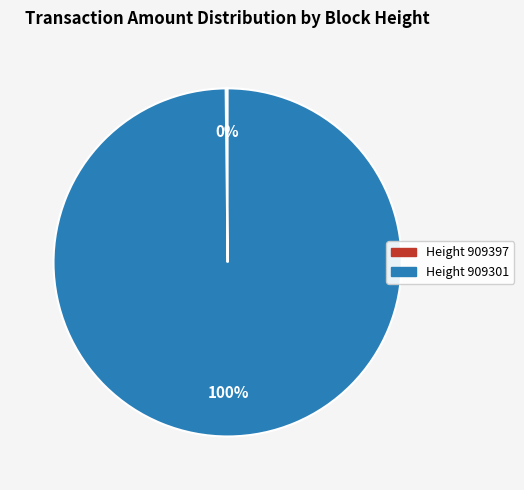

The Height 909301 slice represents 88% of the pie. True or false?

False